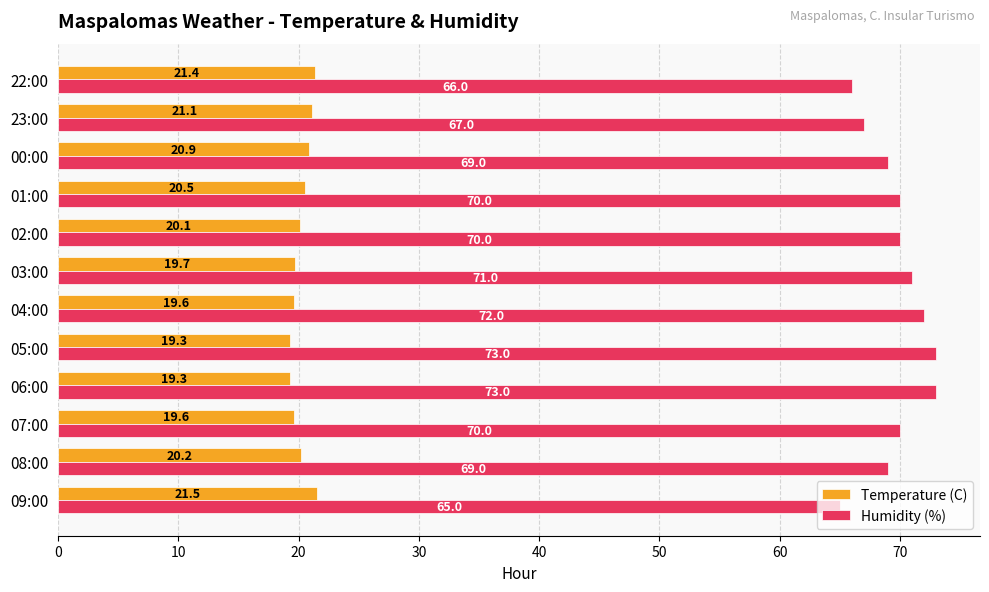

What is the sum of all Temperature (C) values?

243.2